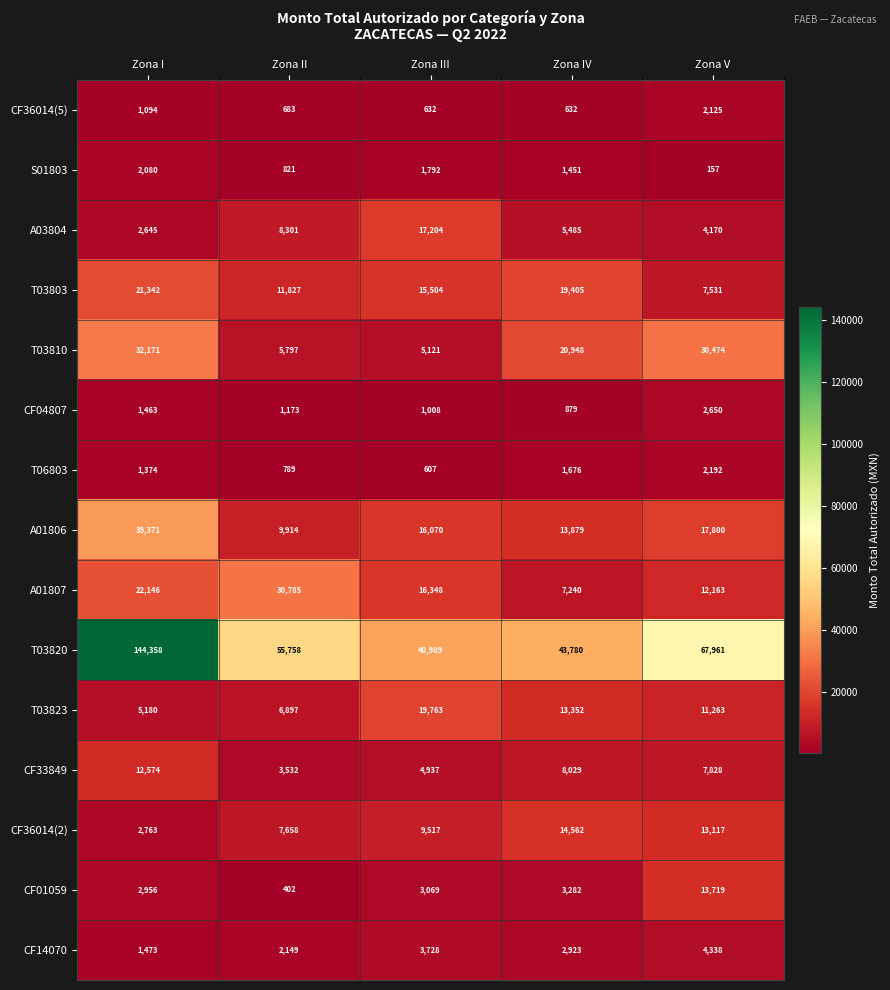

Count the T03823 values in the range 6897 to 13352.

3